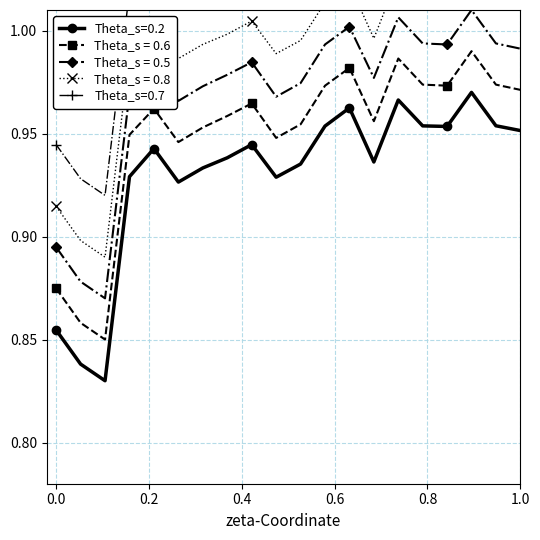

How many interior local peaks does the Theta_s=0.2 series have?

5